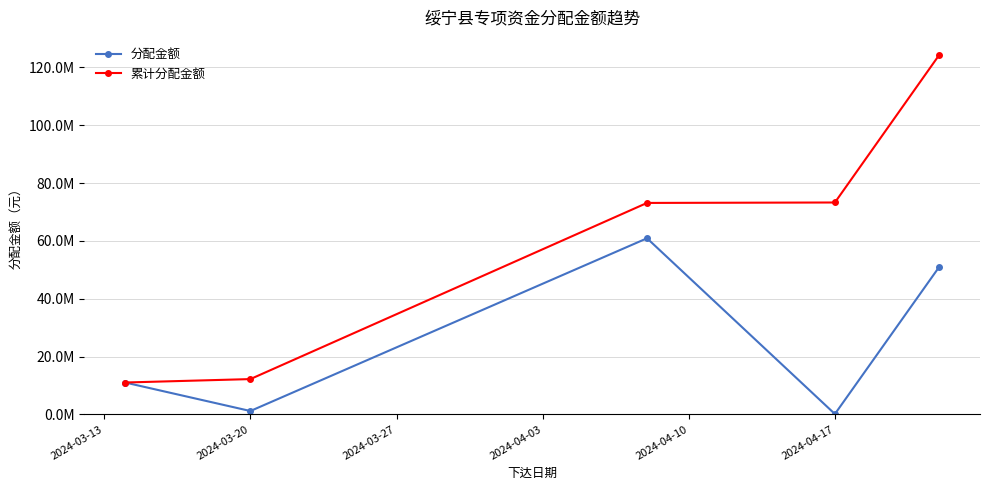

What are all the series names shown in the legend?

分配金额, 累计分配金额